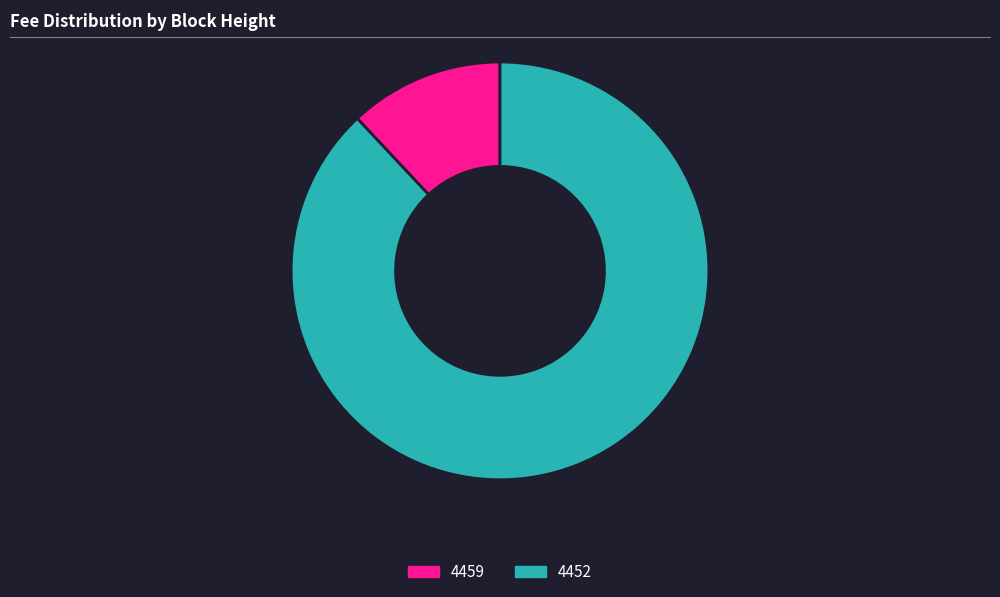

Is 4452 the majority of the pie?

Yes